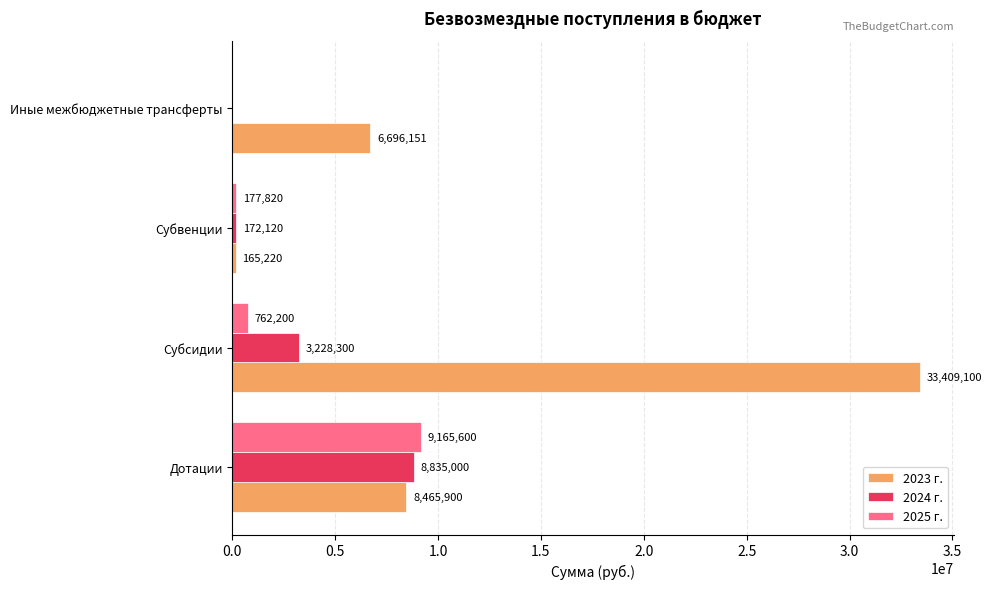

At which label is 2024 г. closest to 4417500?

Субсидии